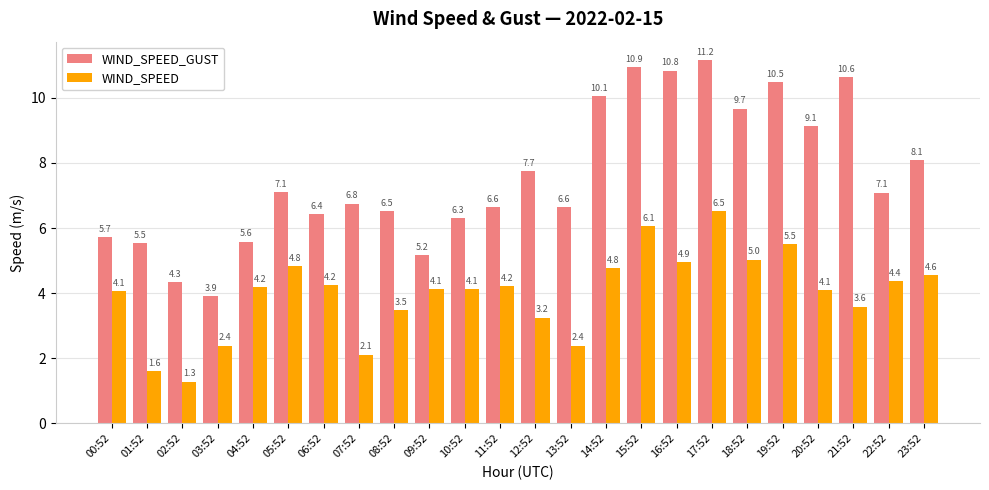

Which series has the largest total across all categories?

WIND_SPEED_GUST